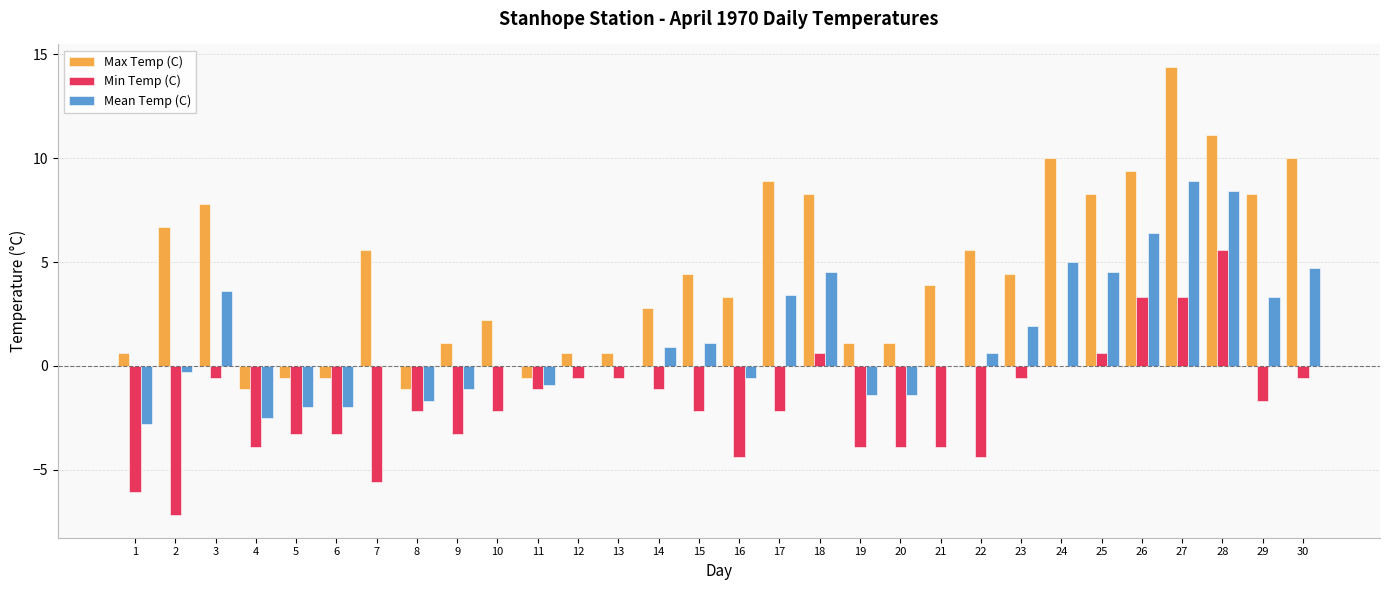

Between 9 and 24, which series saw the biggest shift?

Max Temp (C)